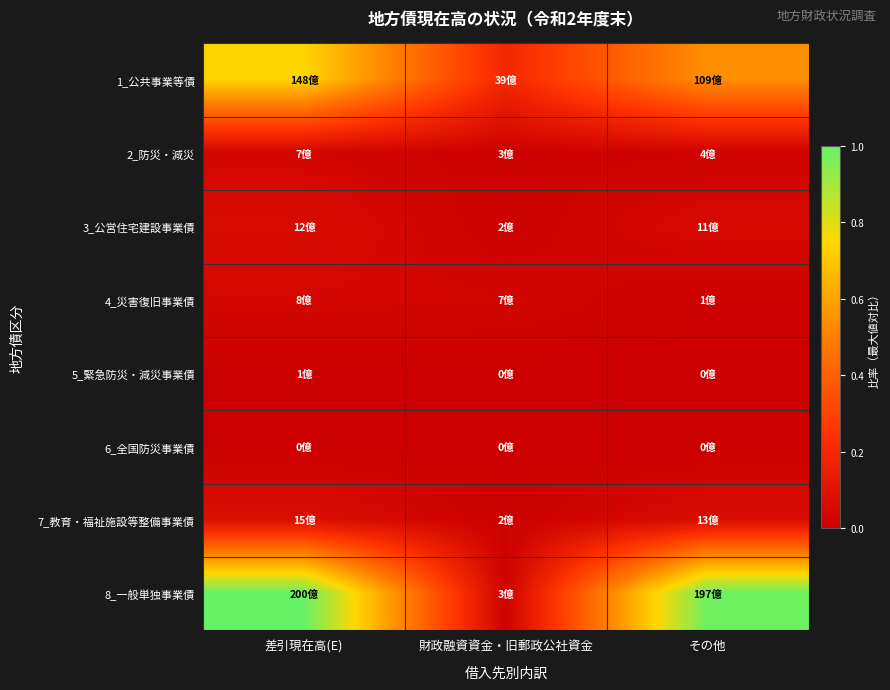

At which category is the sum across all series the highest?

差引現在高(E)